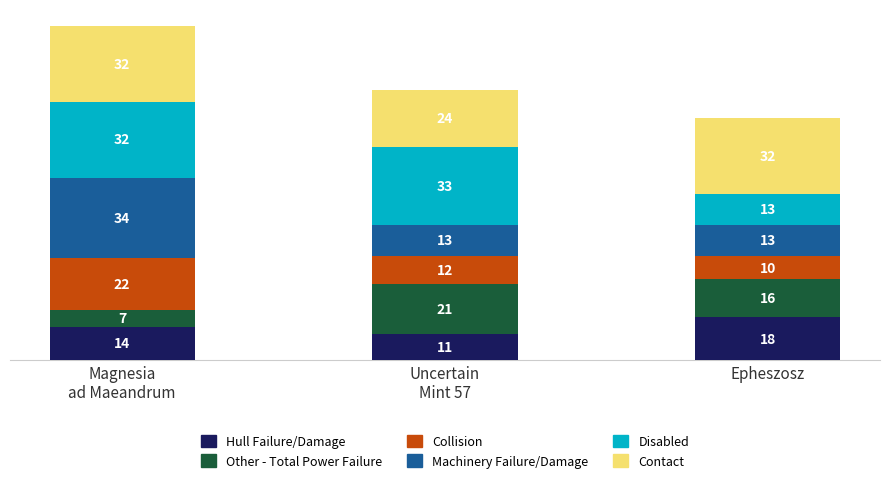

How many bars are there in total?

3